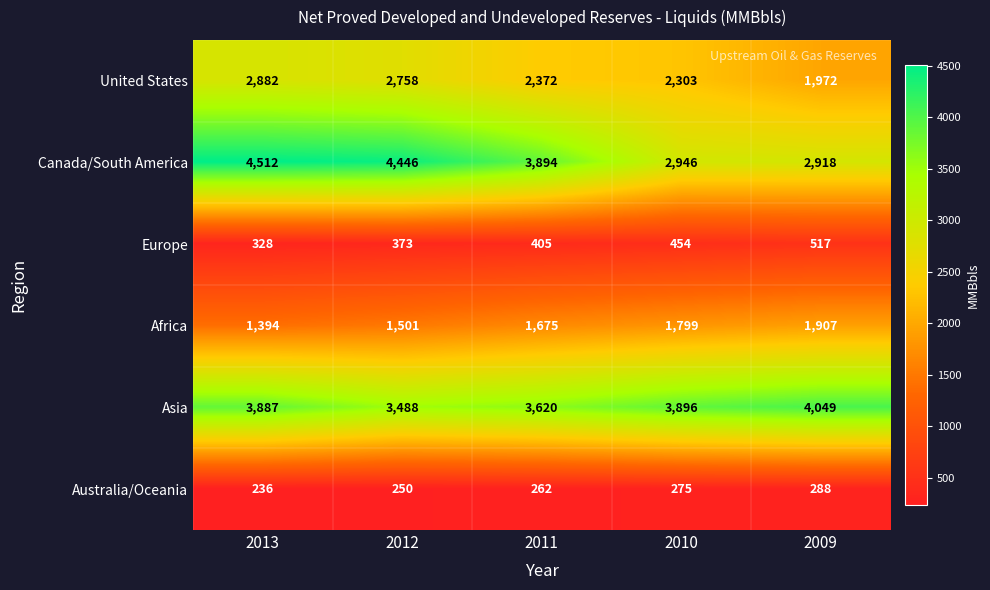

List the series in order of their peak value, highest first.

Canada/South America, Asia, United States, Africa, Europe, Australia/Oceania